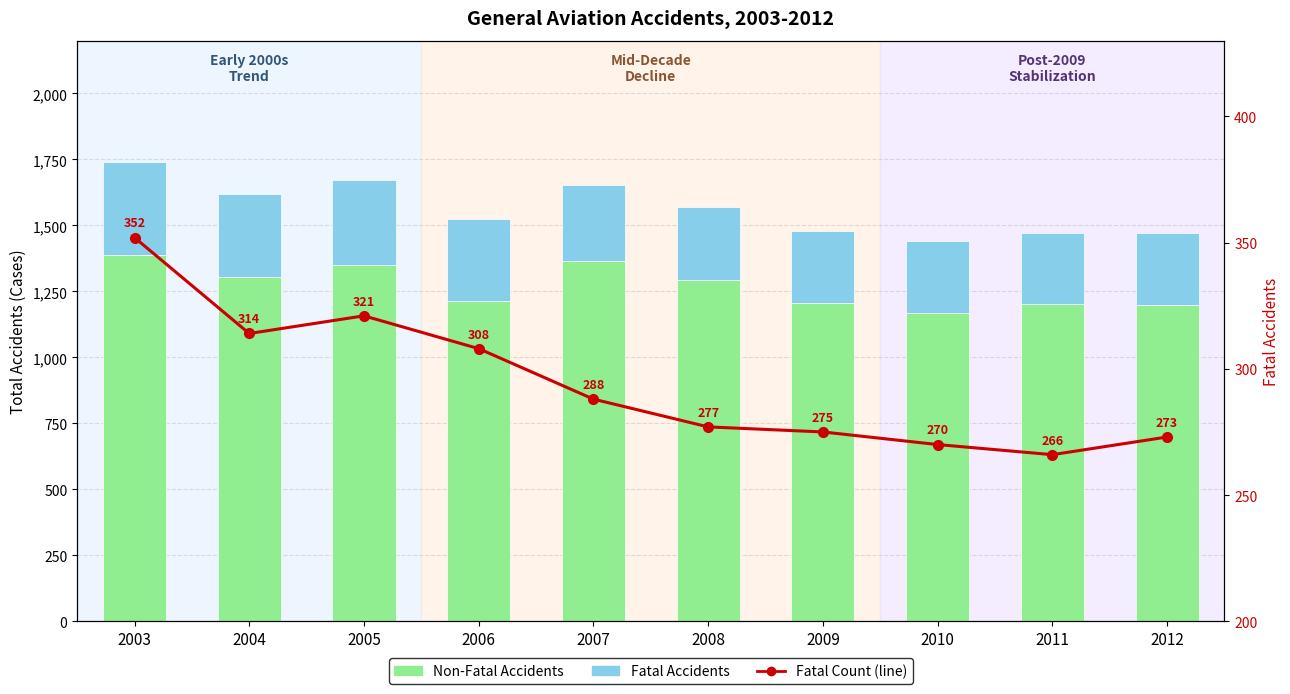

What is the spread (max minus min) of values at 2003?

1037